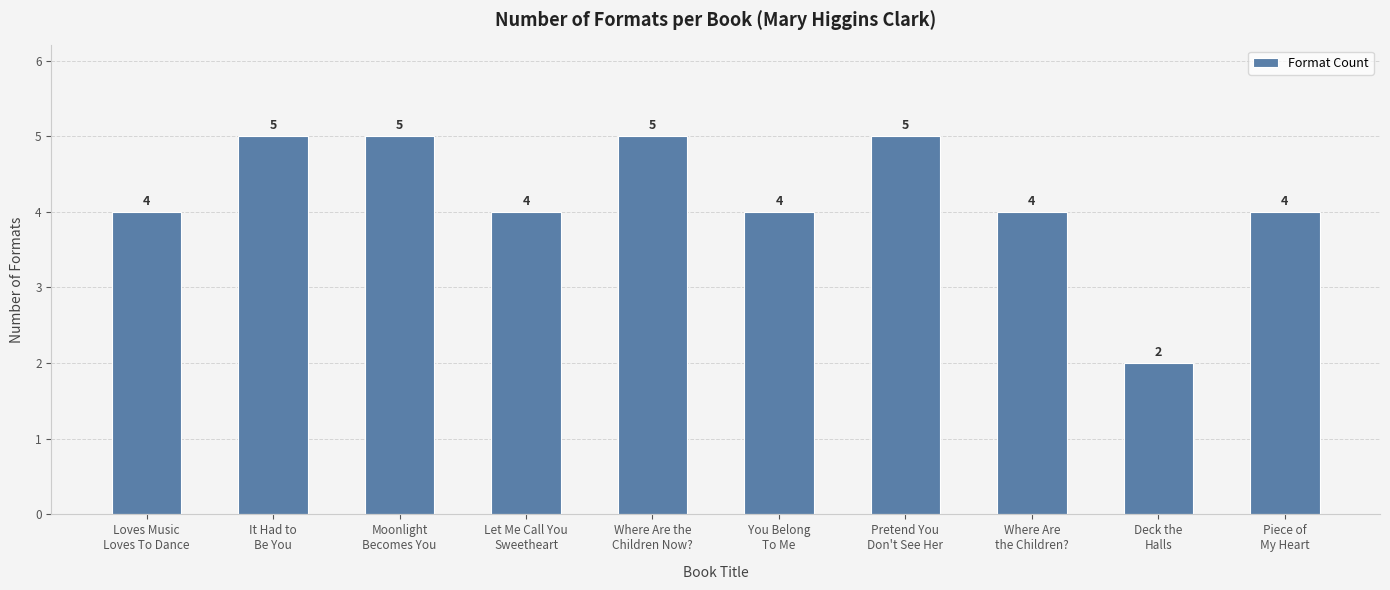

How many values are between 4 and 5?

9